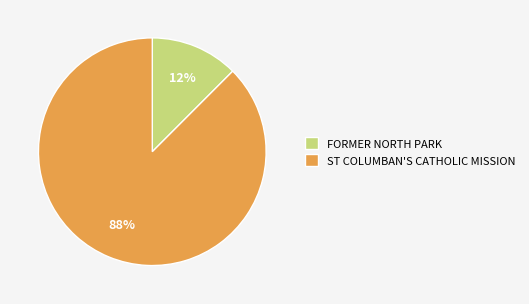

Do ST COLUMBAN'S CATHOLIC MISSION and FORMER NORTH PARK together represent more than half of the pie?

Yes